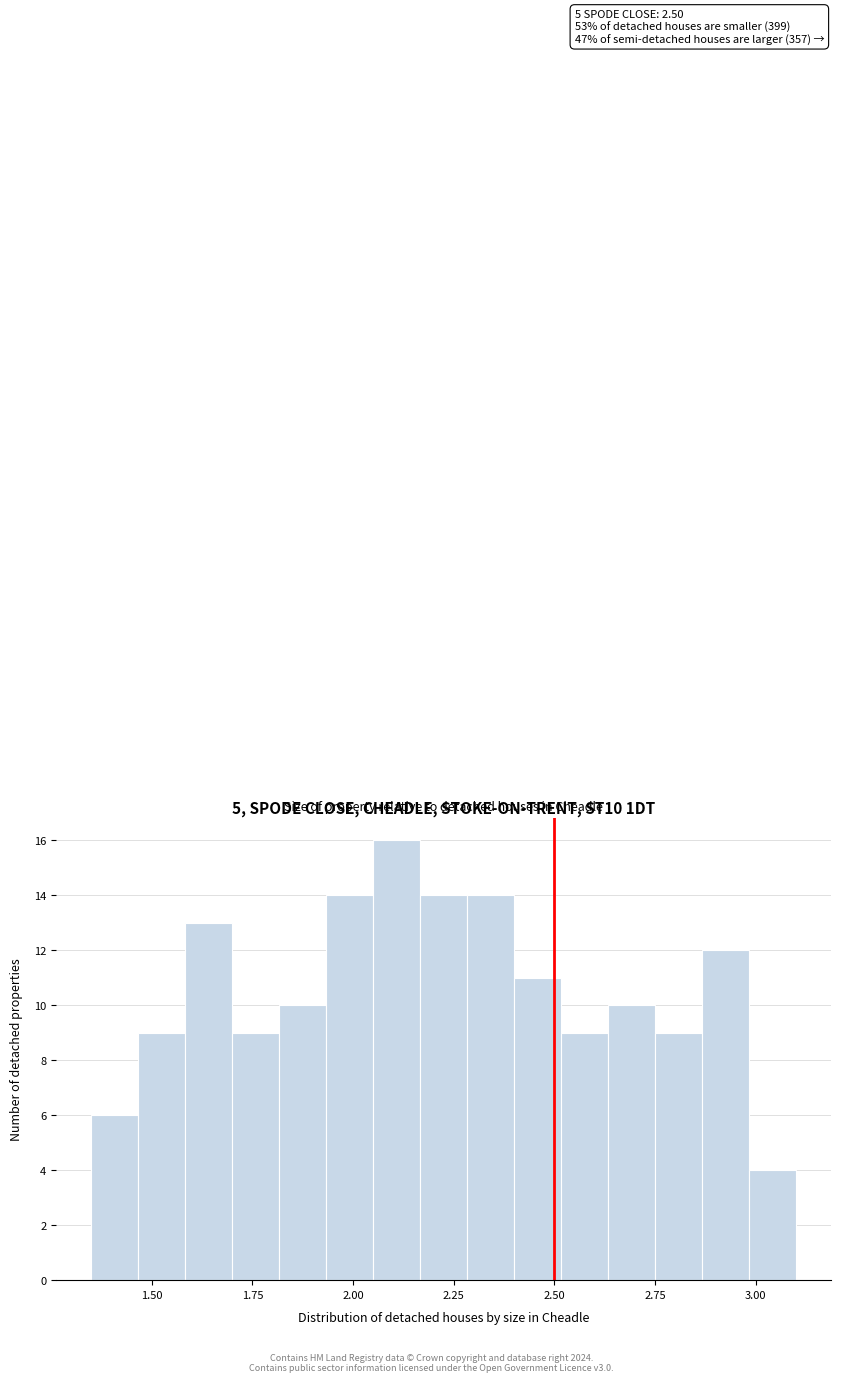

Read against the x-axis, roughly where is the centre of the tallest bar?

2.10